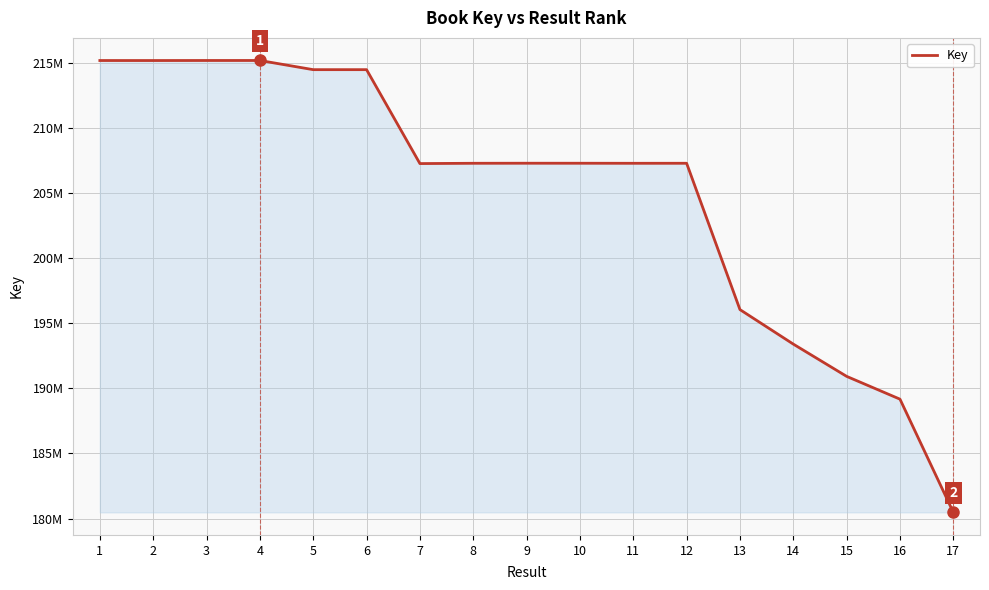

Approximately how many times larger is the value at 13 compared to 2?

0.9